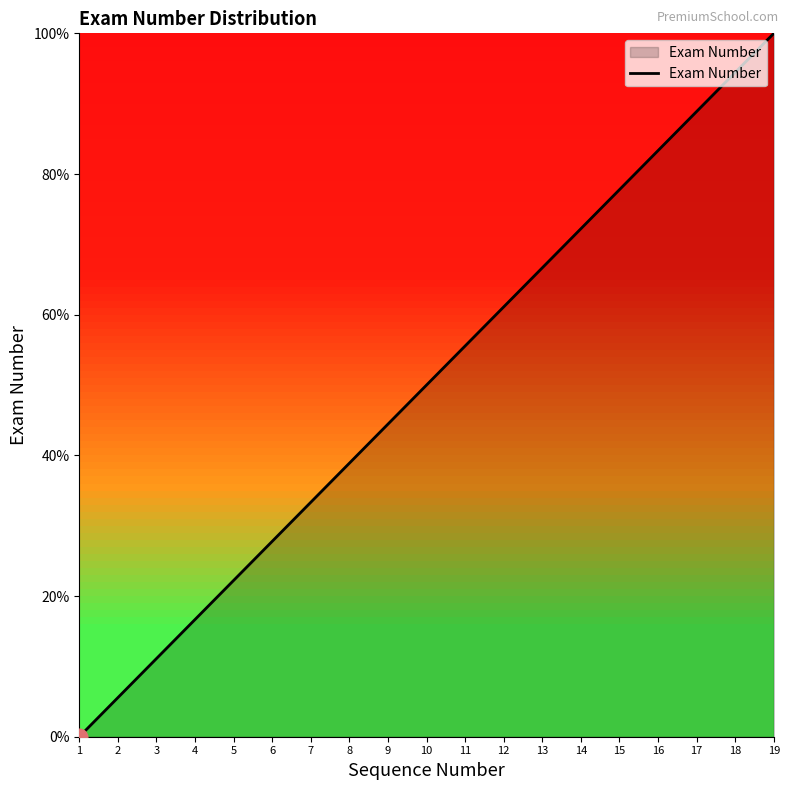

Is it true that the value at 9 is 79.0?

False